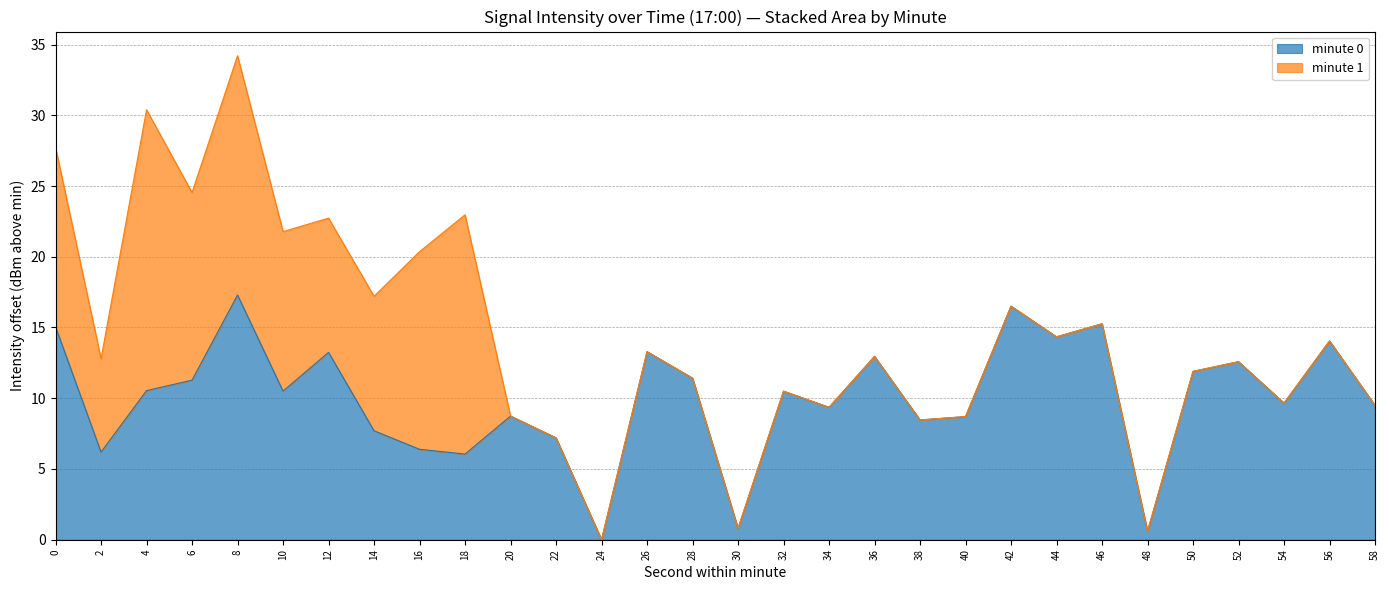

At which category is the sum across all series the highest?

8